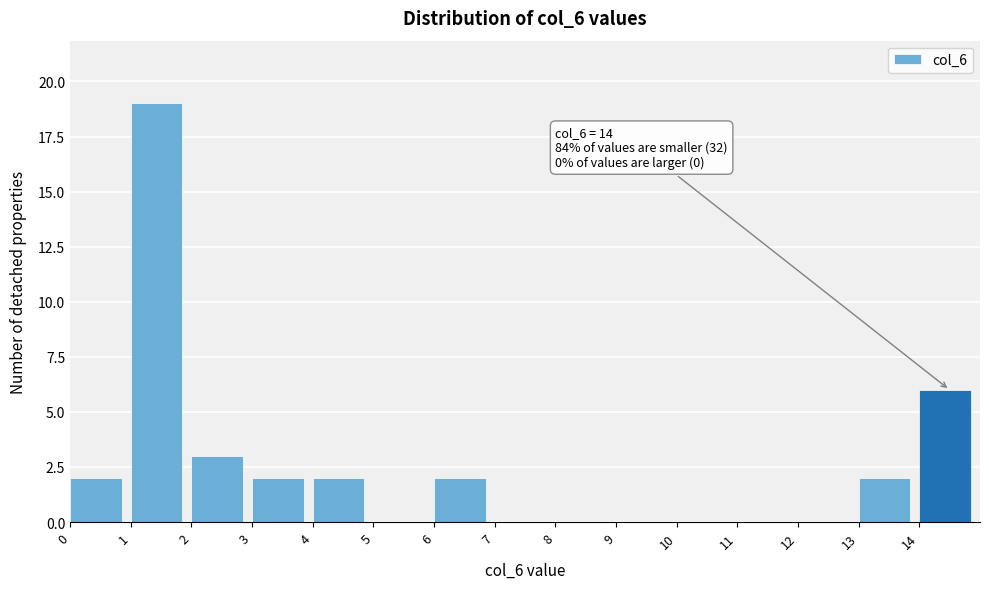

Over which range of the x-axis is the bar tallest?

1 to 2